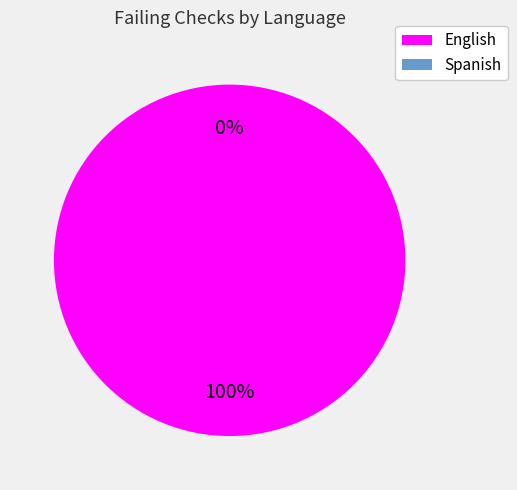

What percentage is the English slice, to the nearest percent?

100%